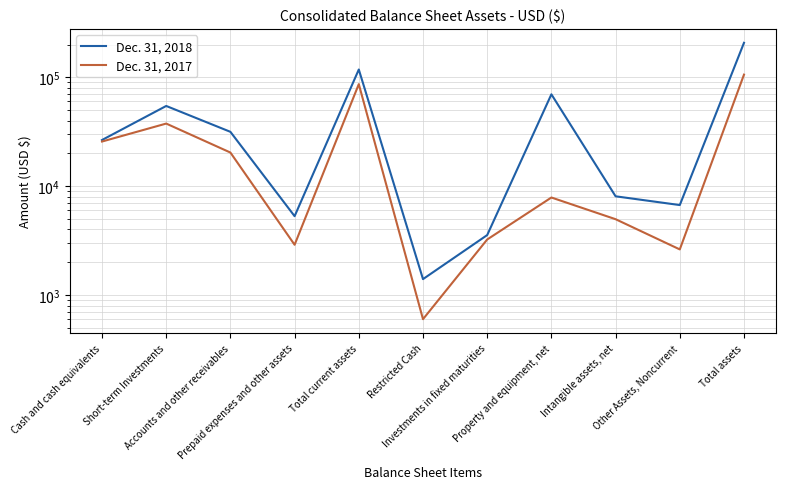

What is the difference between the Dec. 31, 2018 values at Cash and cash equivalents and Short-term Investments?

28007